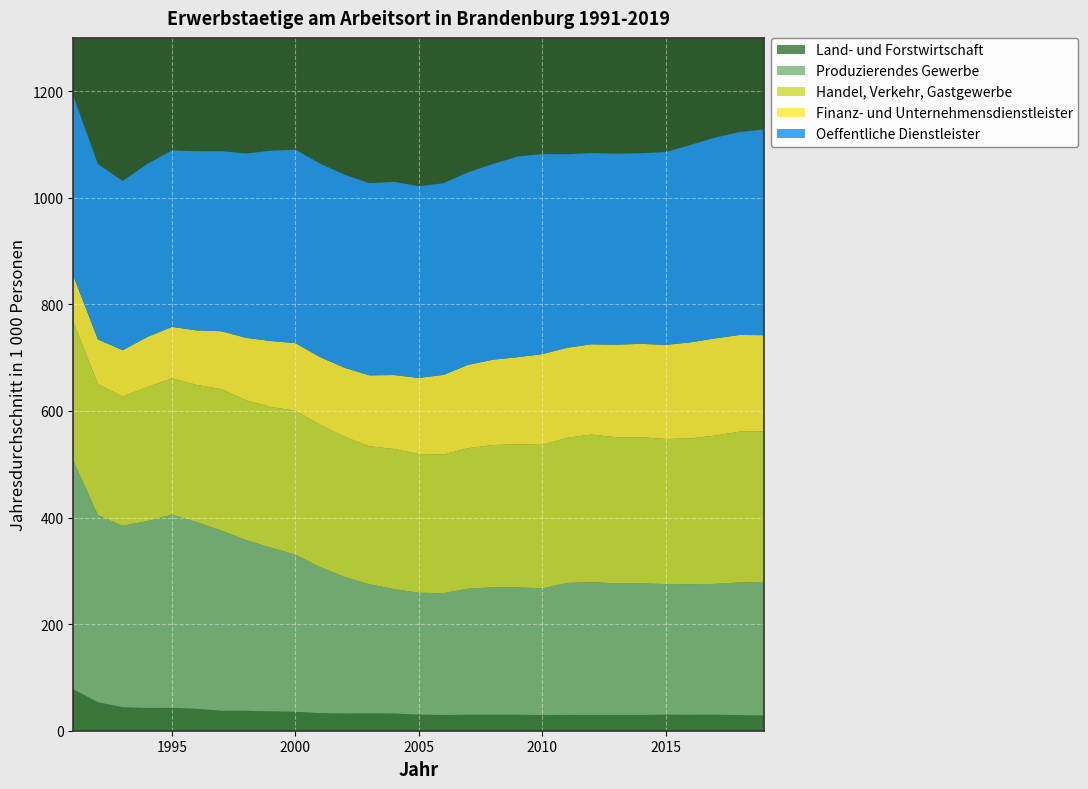

Reading left to right, extract all data points from this chart.

Land- und Forstwirtschaft: 1991=77.9	1992=53.3	1993=44.1	1994=42.7	1995=43.0	1996=41.1	1997=37.4	1998=37.5	1999=36.3	2000=35.5	2001=32.9	2002=32.2	2003=32.5	2004=32.1	2005=30.3	2006=29.5	2007=30.0	2008=30.0	2009=30.1	2010=29.3	2011=29.8	2012=29.7	2013=29.7	2014=29.7	2015=30.1	2016=29.9	2017=30.1	2018=29.2	2019=28.4
Produzierendes Gewerbe: 1991=429.0	1992=351.2	1993=340.4	1994=350.7	1995=362.6	1996=350.6	1997=338.1	1998=320.5	1999=307.1	2000=295.0	2001=274.0	2002=256.5	2003=242.3	2004=233.6	2005=228.6	2006=228.5	2007=236.6	2008=239.0	2009=239.1	2010=237.7	2011=247.4	2012=249.2	2013=246.8	2014=247.1	2015=245.0	2016=245.1	2017=245.4	2018=249.2	2019=250.9
Handel, Verkehr, Gastgewerbe: 1991=260.4	1992=246.0	1993=242.6	1994=251.3	1995=255.6	1996=257.3	1997=265.4	1998=262.0	1999=263.8	2000=270.2	2001=267.2	2002=262.7	2003=258.9	2004=262.9	2005=260.2	2006=260.3	2007=263.6	2008=267.0	2009=268.2	2010=269.4	2011=272.5	2012=276.7	2013=274.2	2014=274.0	2015=272.3	2016=273.5	2017=278.3	2018=282.9	2019=282.6
Finanz- und Unternehmensdienstleister: 1991=86.2	1992=83.8	1993=86.8	1994=94.1	1995=96.5	1996=102.2	1997=108.6	1998=117.2	1999=123.9	2000=126.5	2001=126.9	2002=129.5	2003=133.0	2004=138.8	2005=142.8	2006=149.2	2007=156.4	2008=160.1	2009=163.5	2010=170.2	2011=168.8	2012=169.5	2013=173.7	2014=175.2	2015=176.5	2016=180.3	2017=182.3	2018=181.4	2019=180.2
Oeffentliche Dienstleister: 1991=337.5	1992=329.0	1993=317.6	1994=324.6	1995=331.1	1996=336.3	1997=337.8	1998=345.8	1999=357.2	2000=362.9	2001=363.1	2002=362.4	2003=360.5	2004=362.5	2005=359.7	2006=359.7	2007=361.2	2008=367.2	2009=376.5	2010=375.5	2011=363.0	2012=358.8	2013=358.4	2014=357.6	2015=361.8	2016=370.1	2017=376.7	2018=380.8	2019=386.0